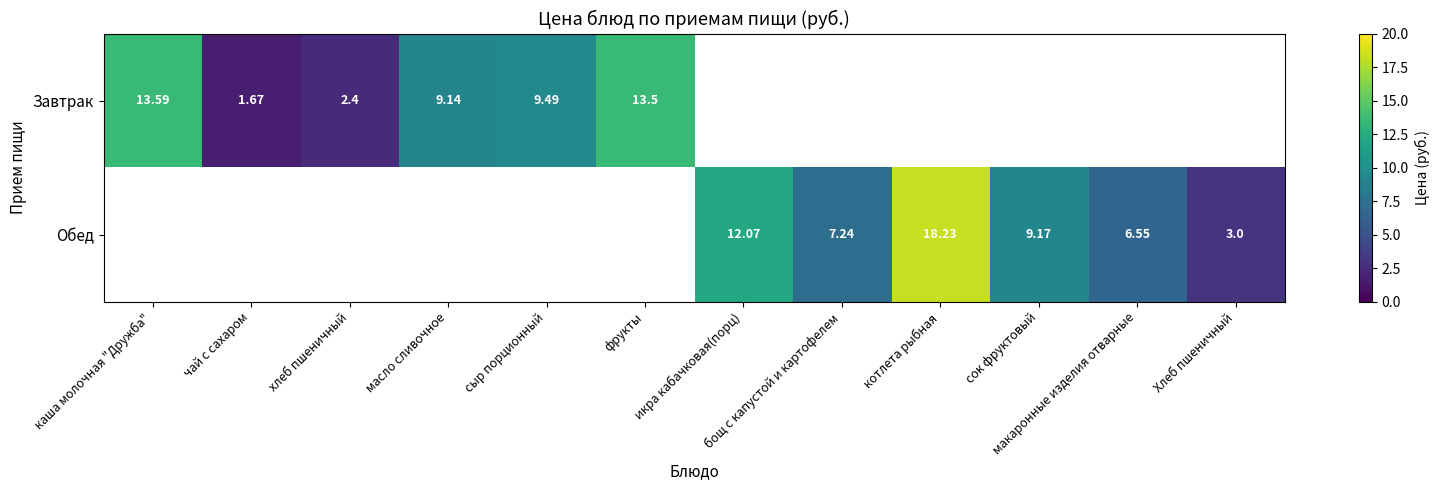

Is the value of Завтрак at хлеб пшеничный greater than the value of Обед at Хлеб пшеничный?

No